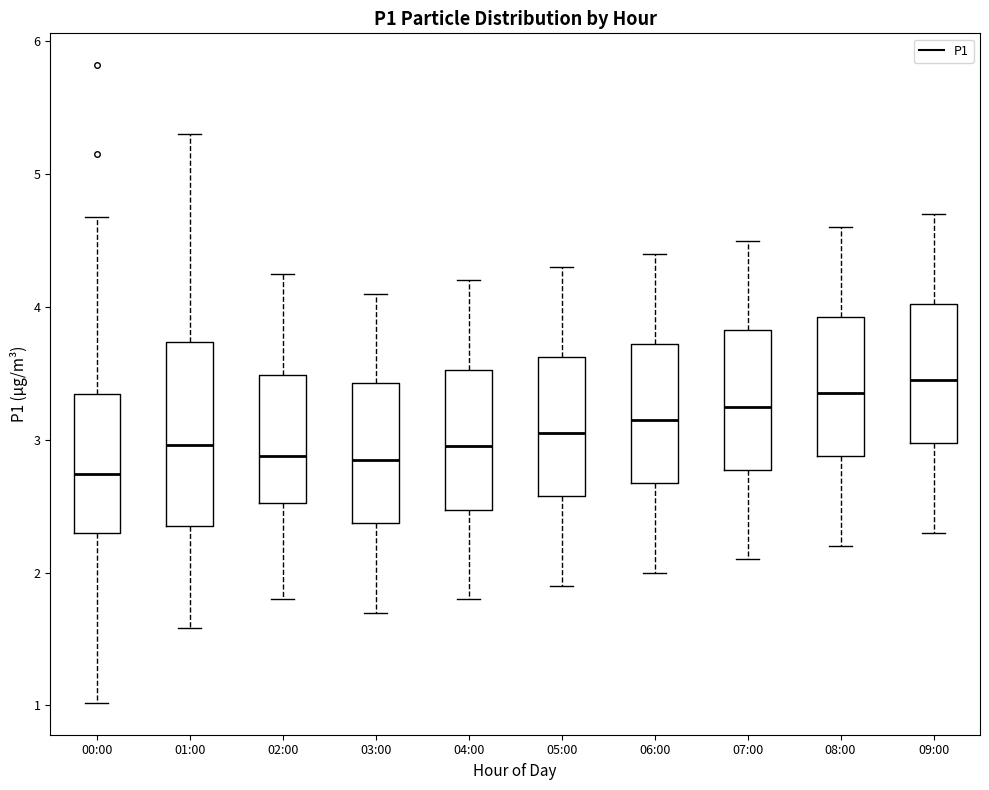

Which box has the highest median line?

09:00